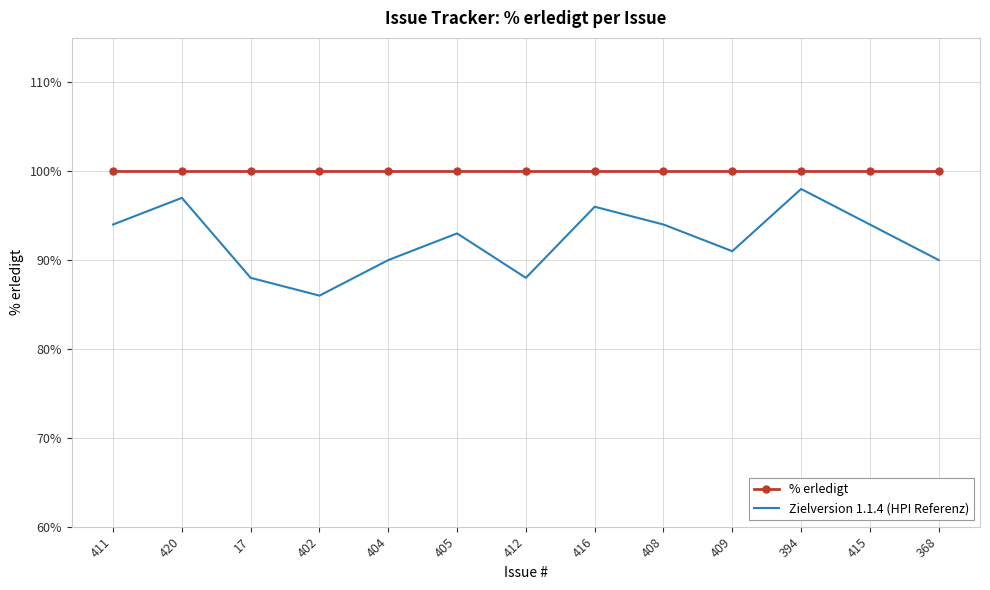

Reading left to right, transcribe all the data shown in this chart.

% erledigt: 411=100	420=100	17=100	402=100	404=100	405=100	412=100	416=100	408=100	409=100	394=100	415=100	368=100
Zielversion 1.1.4 (HPI Referenz): 411=94	420=97	17=88	402=86	404=90	405=93	412=88	416=96	408=94	409=91	394=98	415=94	368=90